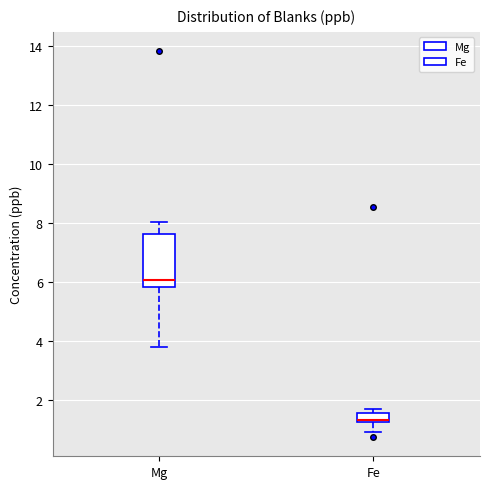

Where is the lower edge of the box for Fe on the y-axis? The values are not printed on the chart, so give them approximately, as read against the axis.

1.2